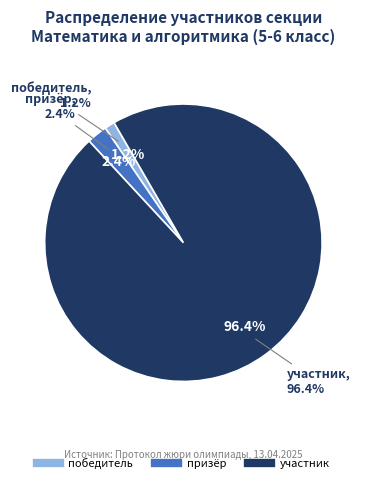

Count the number of slices in the pie.

3